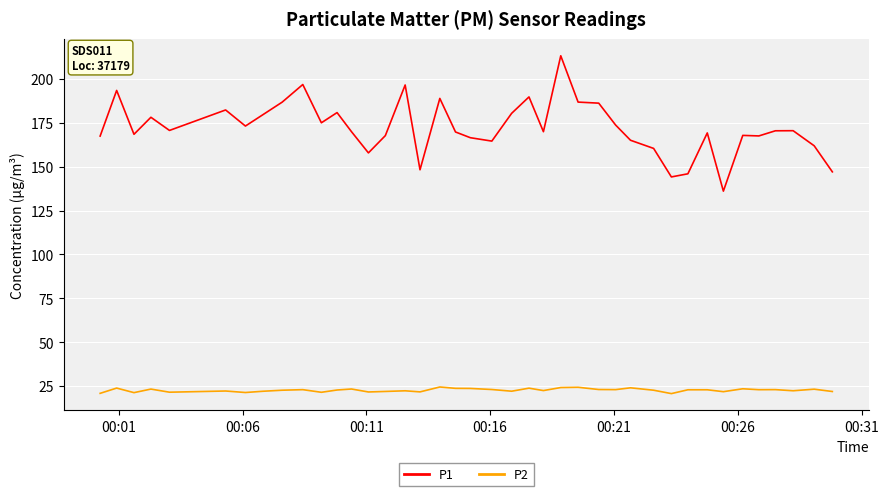

Which series has the largest total across all categories?

P1